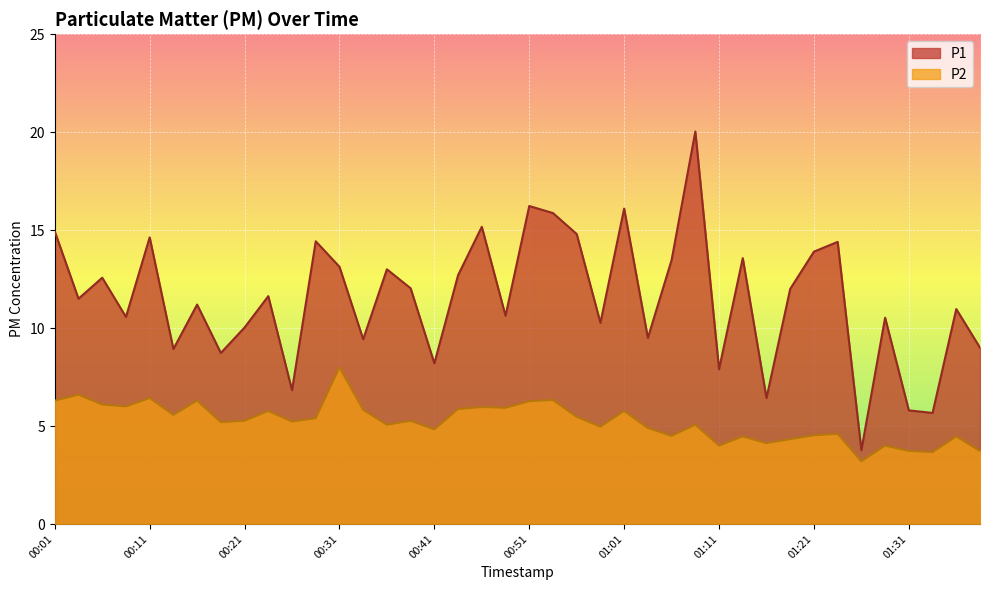

At which category does P2 reach its first local valley?

00:09